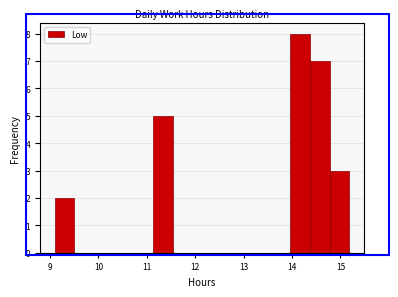

Reading left to right, transcribe this chart: for each bar, give the range it covers on the x-axis and its height. Neither the bar edges nor the heights are printed on the chart, so give them approximately, as read against the axes.

9.1 to 9.5: 2
9.5 to 9.9: 0
9.9 to 10.3: 0
10.3 to 10.7: 0
10.7 to 11.1: 0
11.1 to 11.5: 5
11.5 to 11.9: 0
11.9 to 12.3: 0
12.3 to 12.7: 0
12.7 to 13.2: 0
13.2 to 13.6: 0
13.6 to 14.0: 0
14.0 to 14.4: 8
14.4 to 14.8: 7
14.8 to 15.2: 3